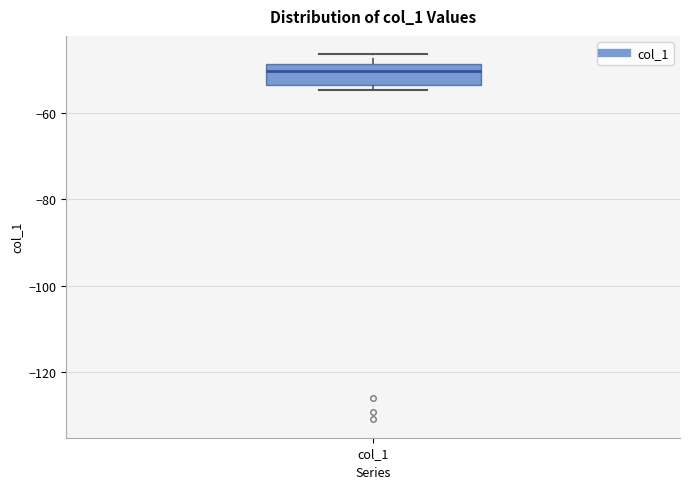

Read this box plot against the y-axis: the position of the median line, the range covered by the box, and the ends of both whiskers. The values are not printed on the chart, so give them approximately, as read against the axis.

median -50, box -54 to -48, whiskers -54 (just below the box's lower edge) to -46